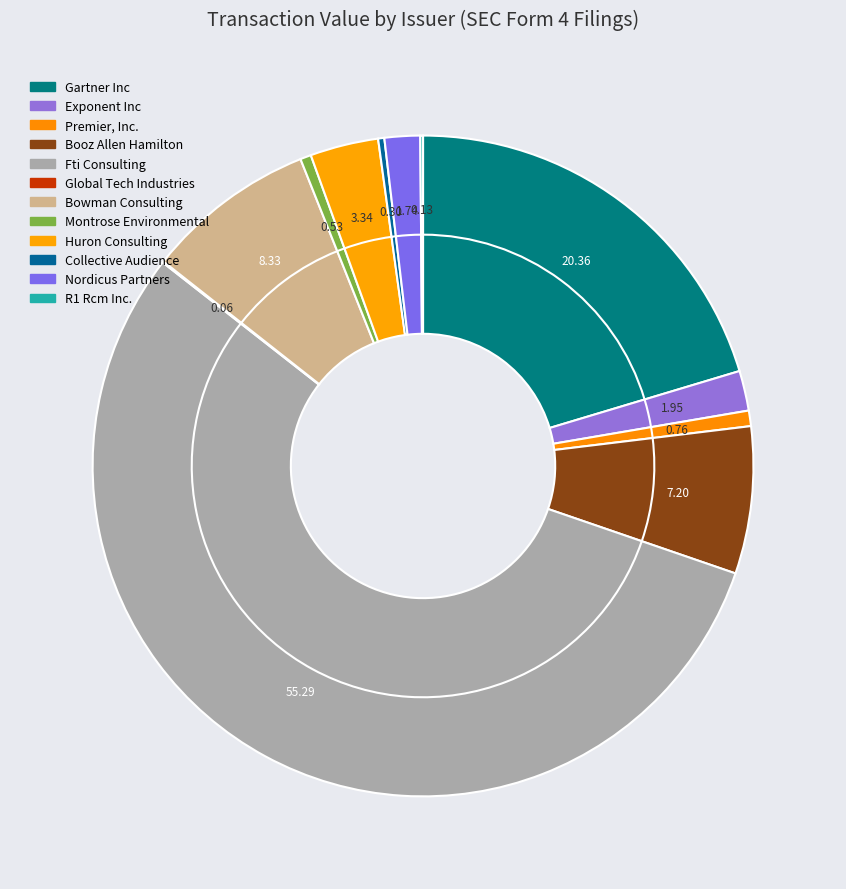

What percentage is NOT represented by Collective Audience?

99.7%